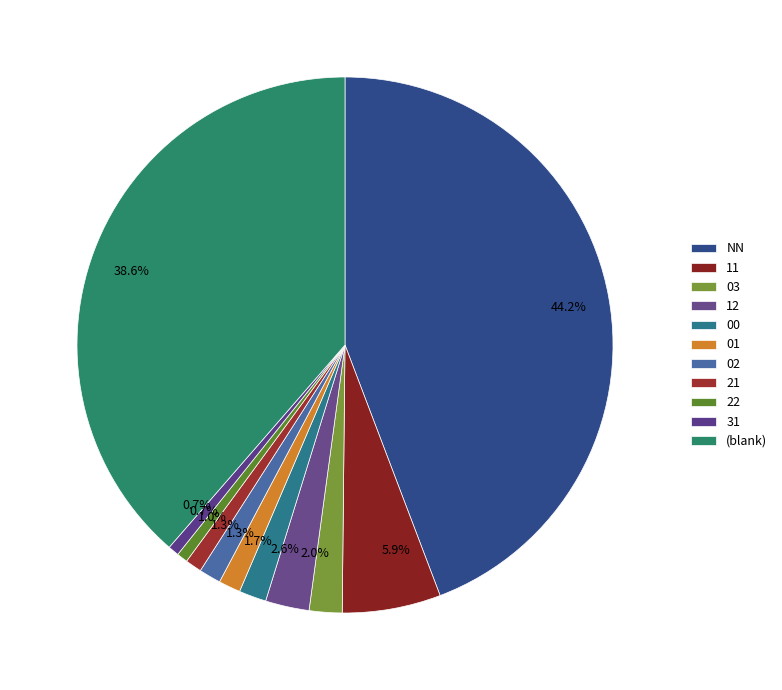

To the nearest percent, what is the difference between the largest and smallest slice percentages?

44%